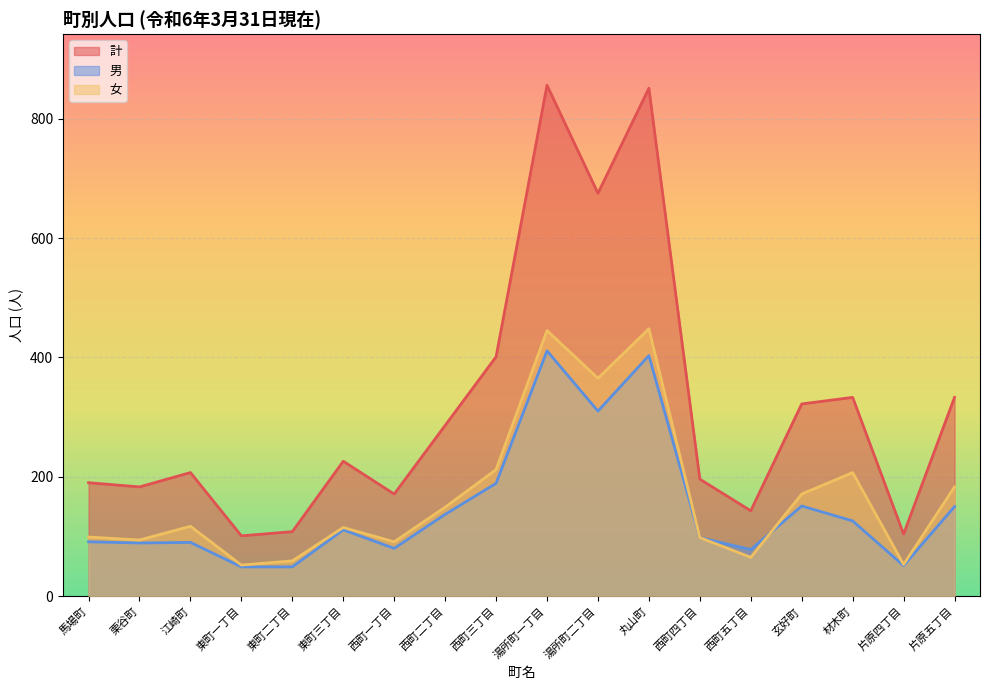

Read the 女 value at 湯所町二丁目.

365